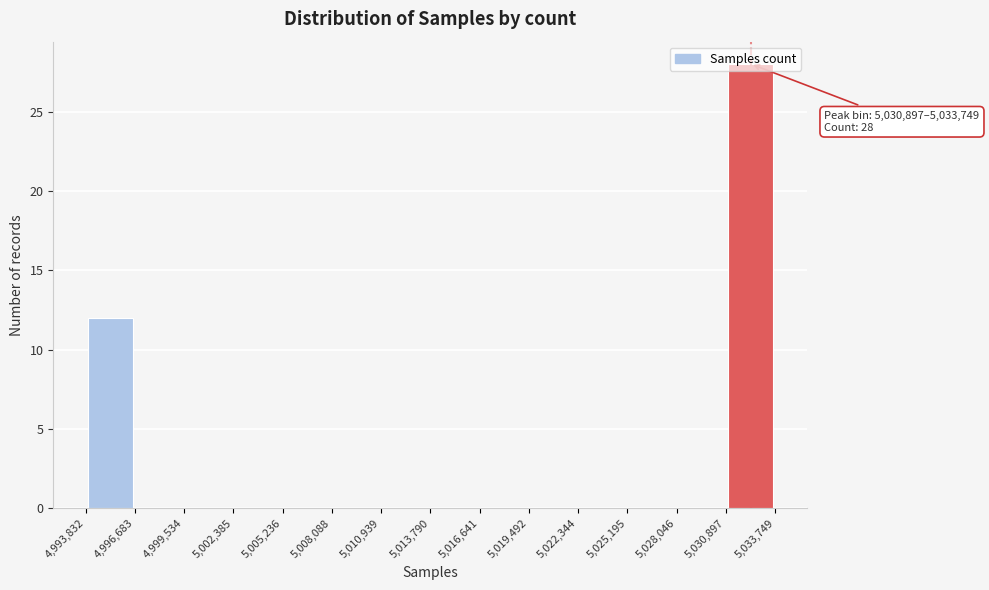

Which range on the x-axis has the tallest bar?

5,030,897 to 5,033,749